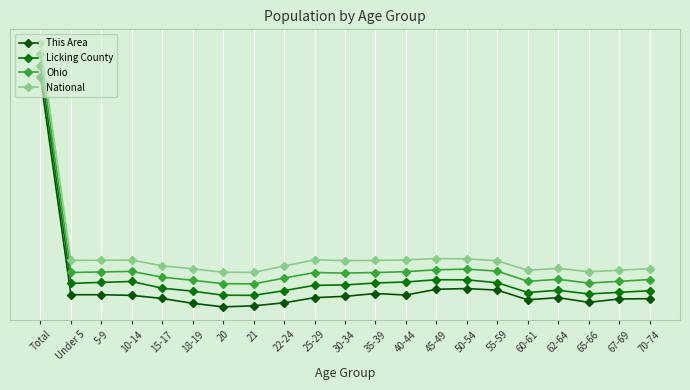

True or false: National has more than 2 interior local peaks.

True